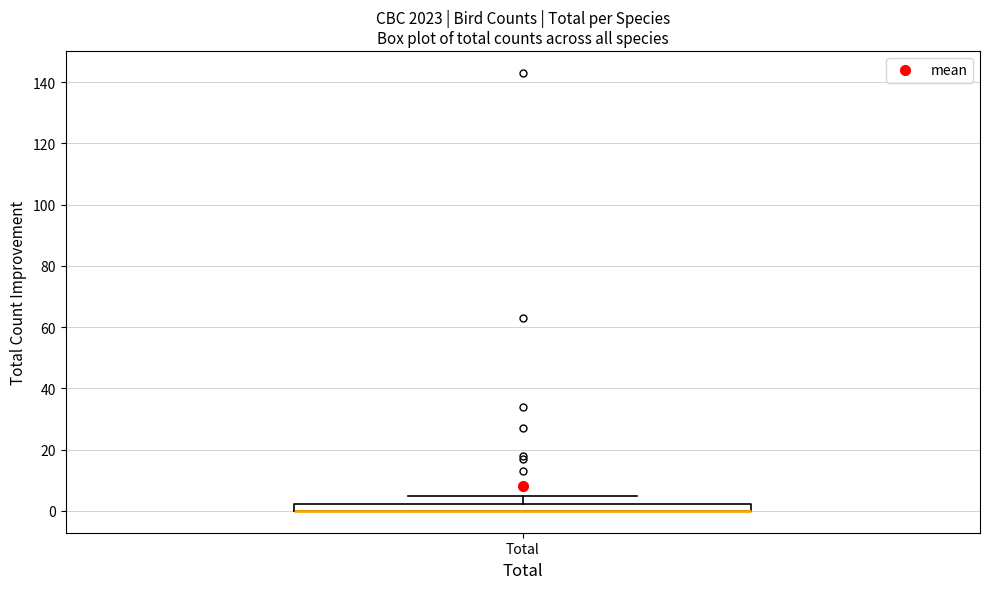

Where does the upper whisker of the box for Total end on the y-axis? The values are not printed on the chart, so give them approximately, as read against the axis.

6